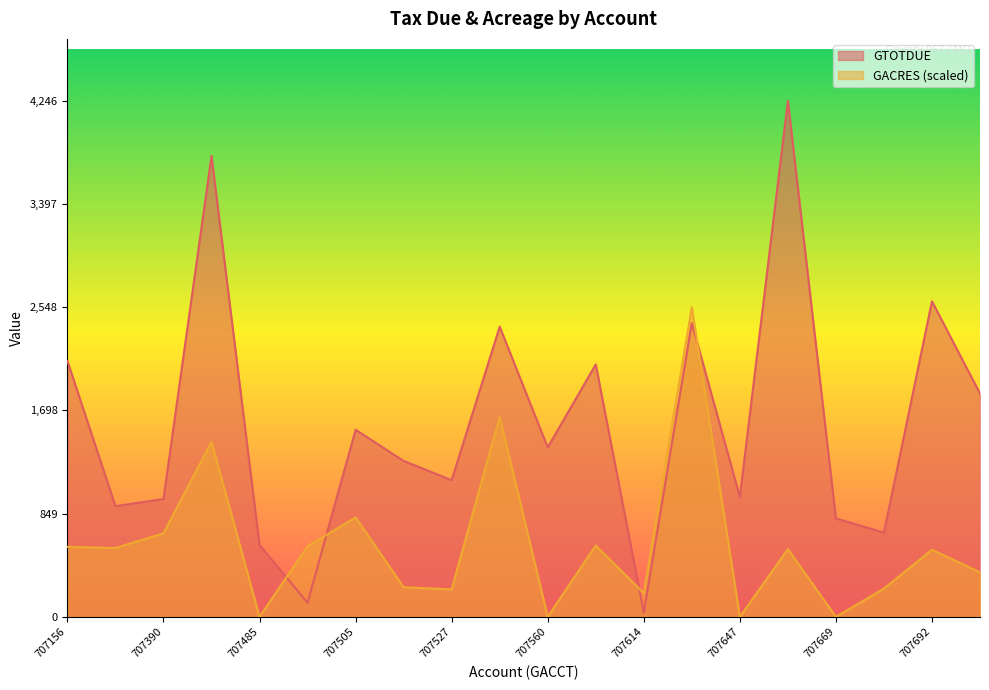

True or false: GACRES has a value of 0.0 at 707485.

True